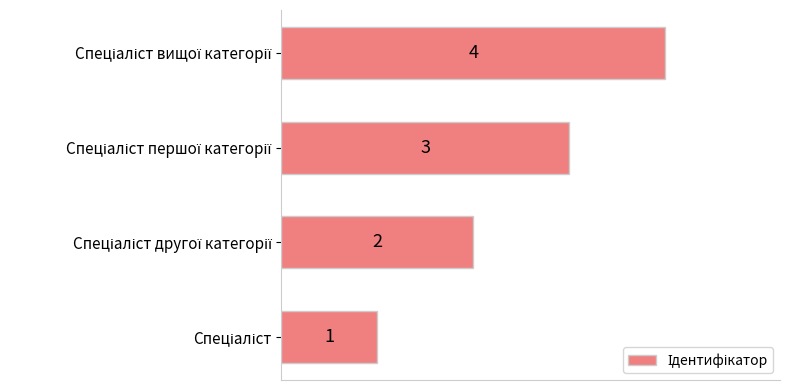

Count the values in the range 2 to 4.

3